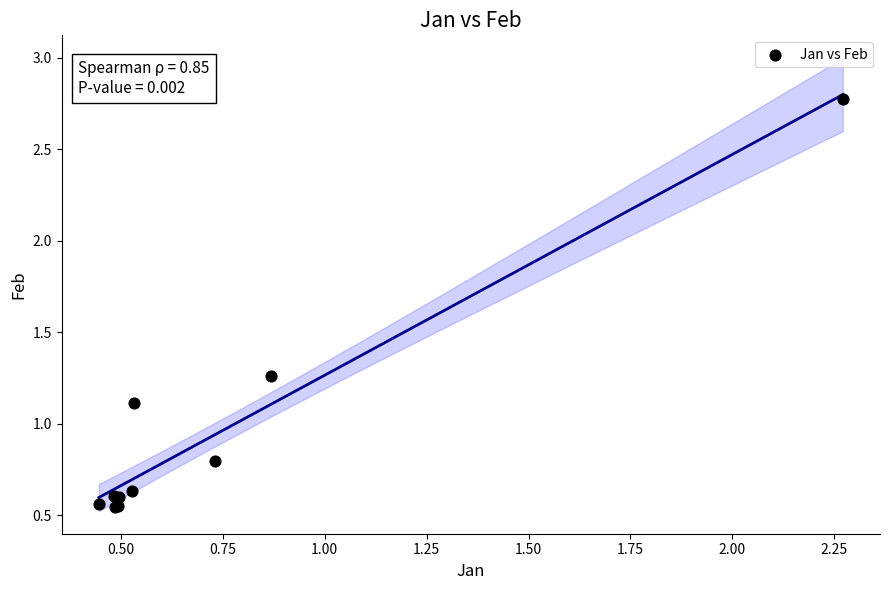

What Y value in the scatter plot is closest to 1?

1.1